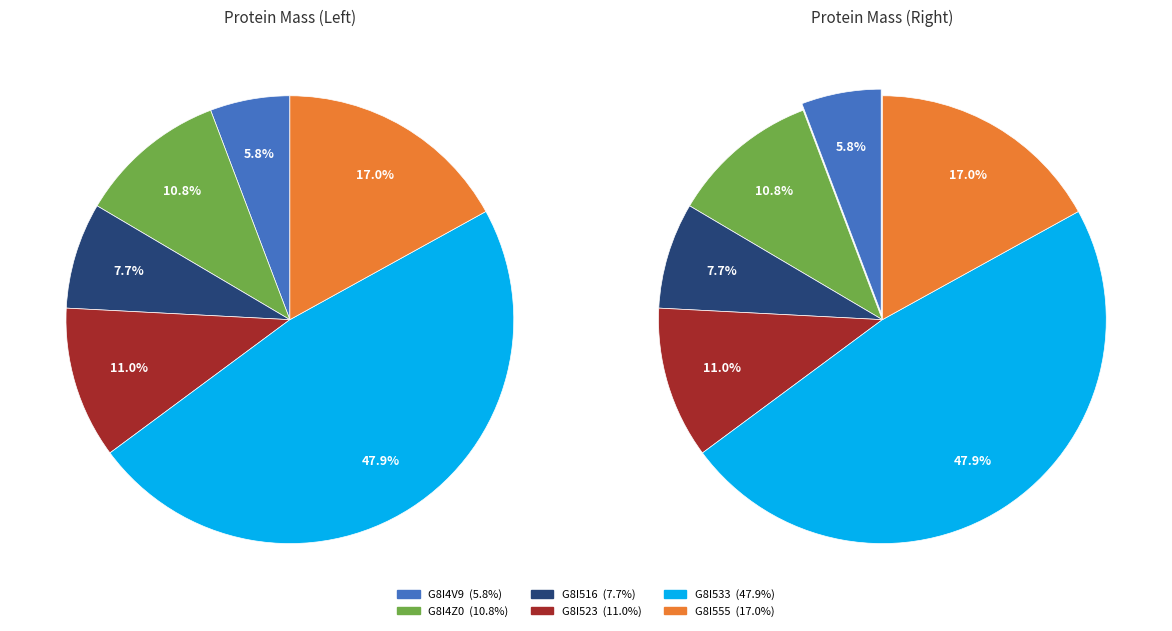

To the nearest percent, what is the difference between the largest and smallest slice percentages?

42%